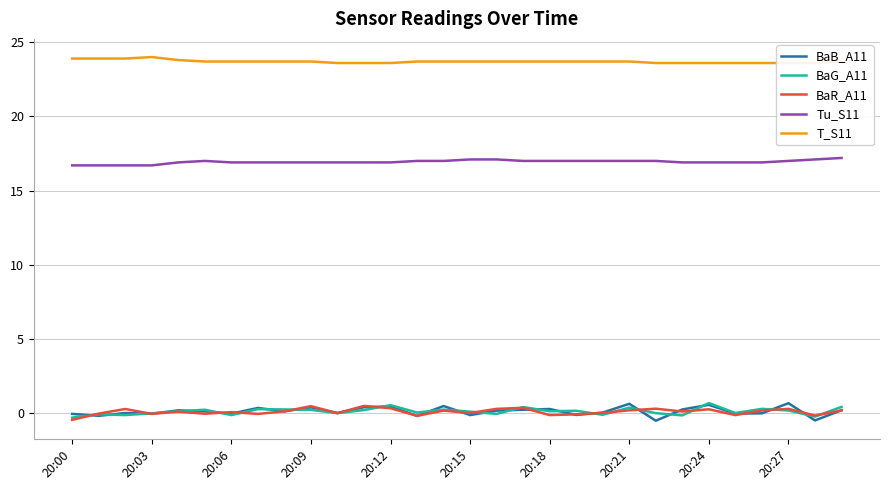

Does the chart have visible grid lines?

Yes